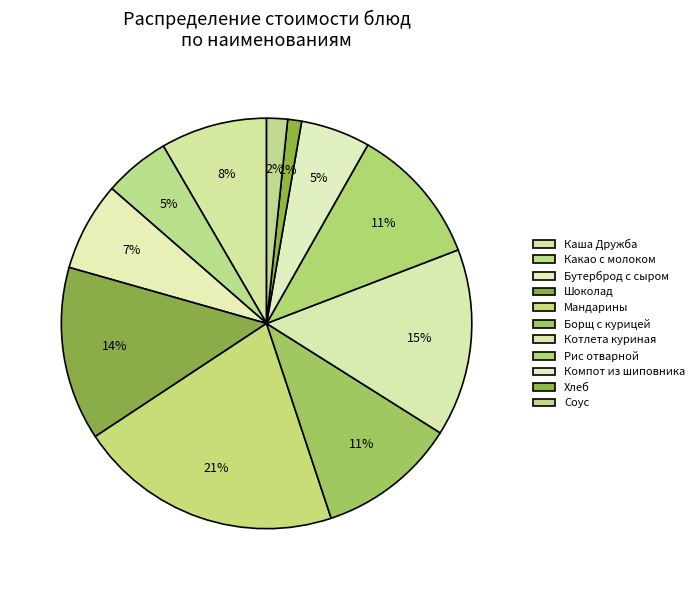

Is it true that Хлеб is 1% of the pie?

True